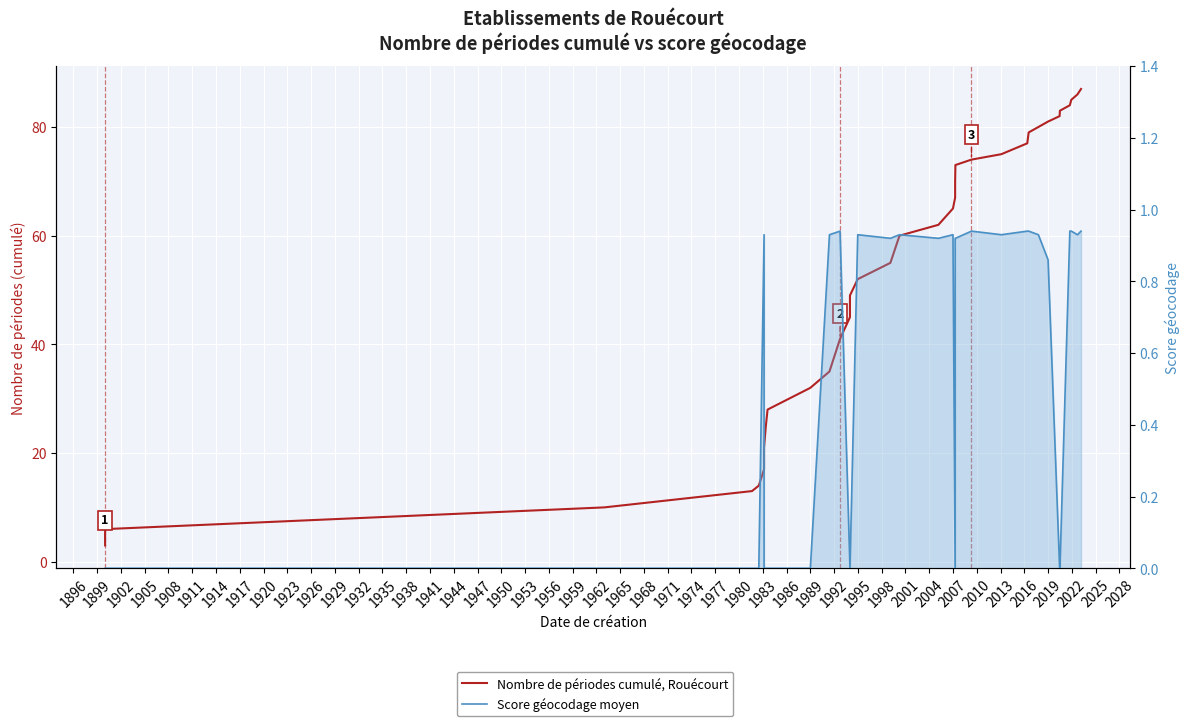

Which series changed the most between 1926 and 1950?

Nombre de périodes cumulé, Rouécourt